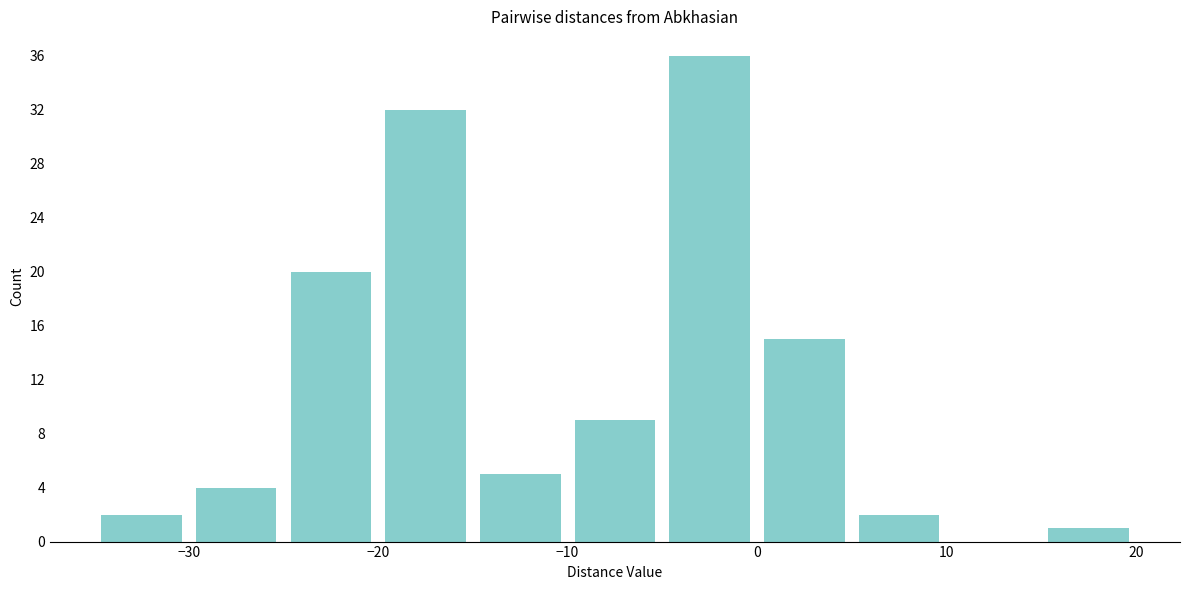

Which range on the x-axis has the tallest bar?

-5 to 0